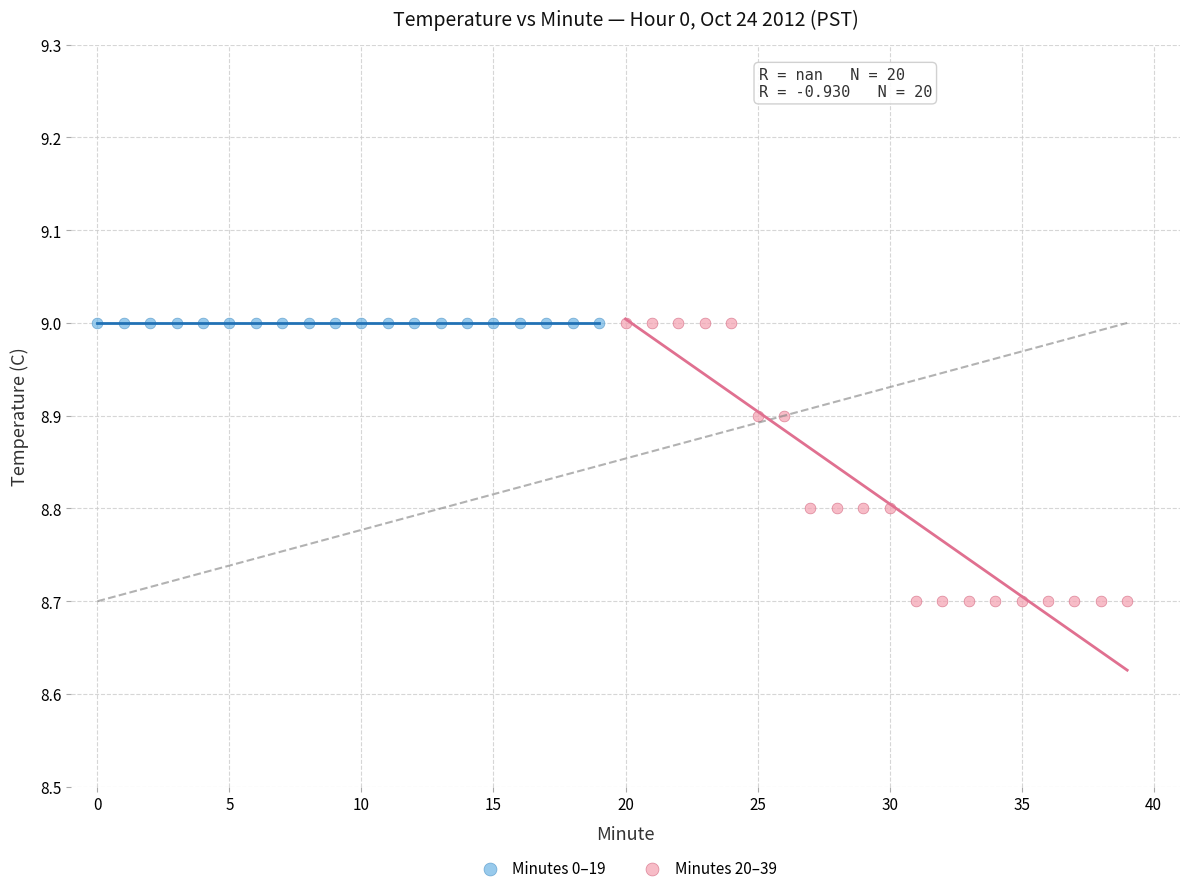

Which series reaches the minimum Y coordinate?

Minutes 20–39